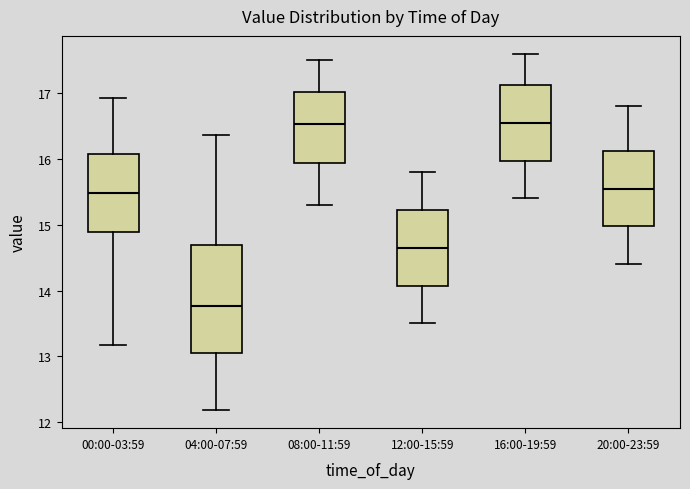

Reading left to right, transcribe this box plot: for each box, give where its median line is, the range the box spans, and where its two whiskers end, as read against the y-axis. The values are not printed on the chart, so give them approximately, as read against the axis.

00:00-03:59: median 15.5, box 14.9 to 16.1, whiskers 13.2 to 16.9
04:00-07:59: median 13.8, box 13.1 to 14.7, whiskers 12.2 to 16.4
08:00-11:59: median 16.5, box 15.9 to 17.0, whiskers 15.3 to 17.5
12:00-15:59: median 14.7, box 14.1 to 15.2, whiskers 13.5 to 15.8
16:00-19:59: median 16.6, box 16.0 to 17.1, whiskers 15.4 to 17.6
20:00-23:59: median 15.6, box 15.0 to 16.1, whiskers 14.4 to 16.8